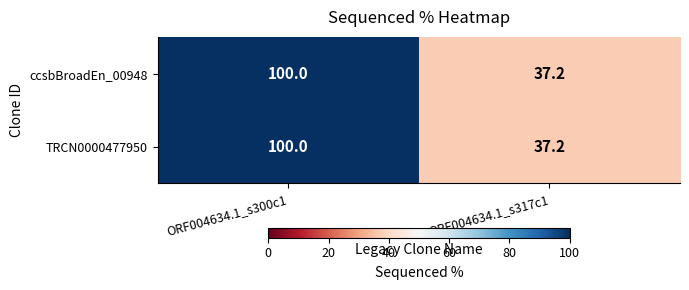

Rank the categories by ccsbBroadEn_00948 value from highest to lowest.

ORF004634.1_s300c1, ORF004634.1_s317c1